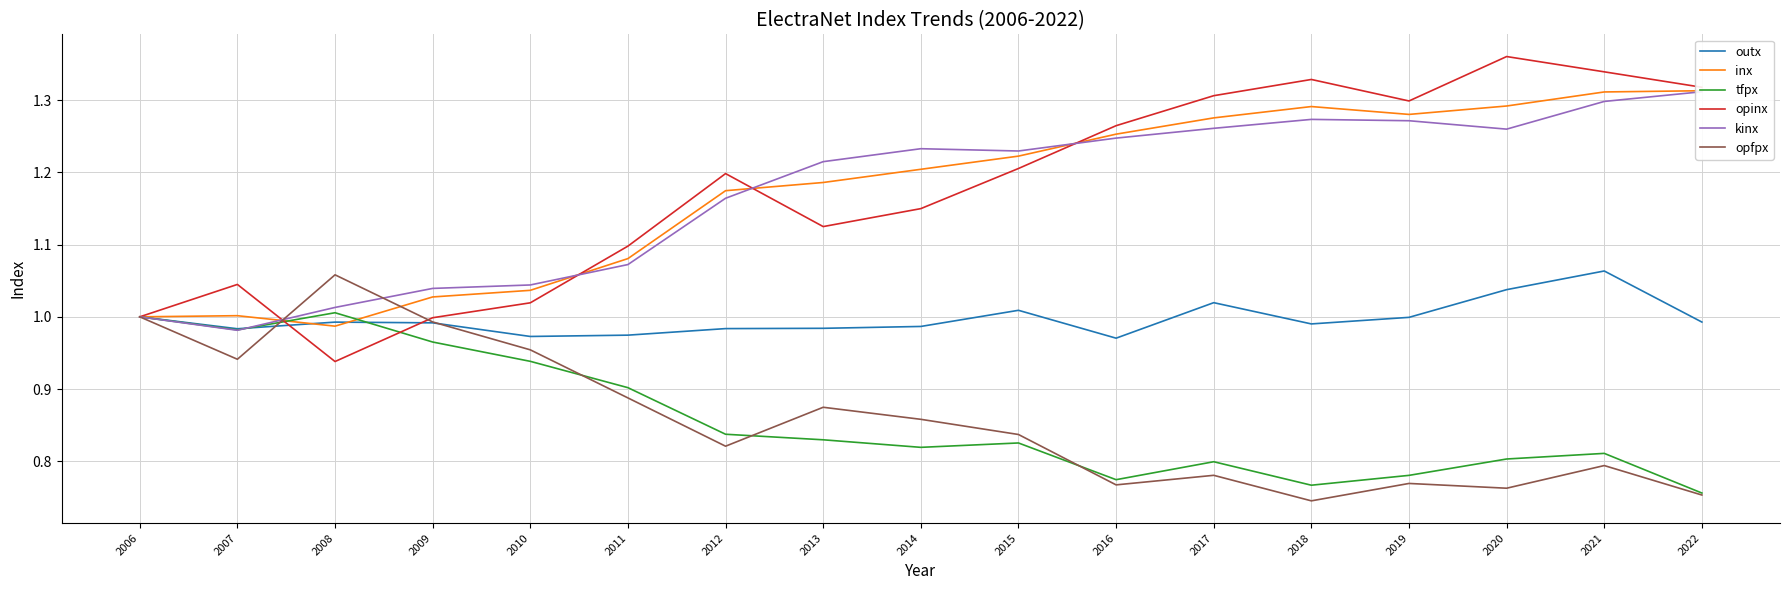

List the labels in order of tfpx value, smallest first.

2022, 2018, 2016, 2019, 2017, 2020, 2021, 2014, 2015, 2013, 2012, 2011, 2010, 2009, 2007, 2006, 2008